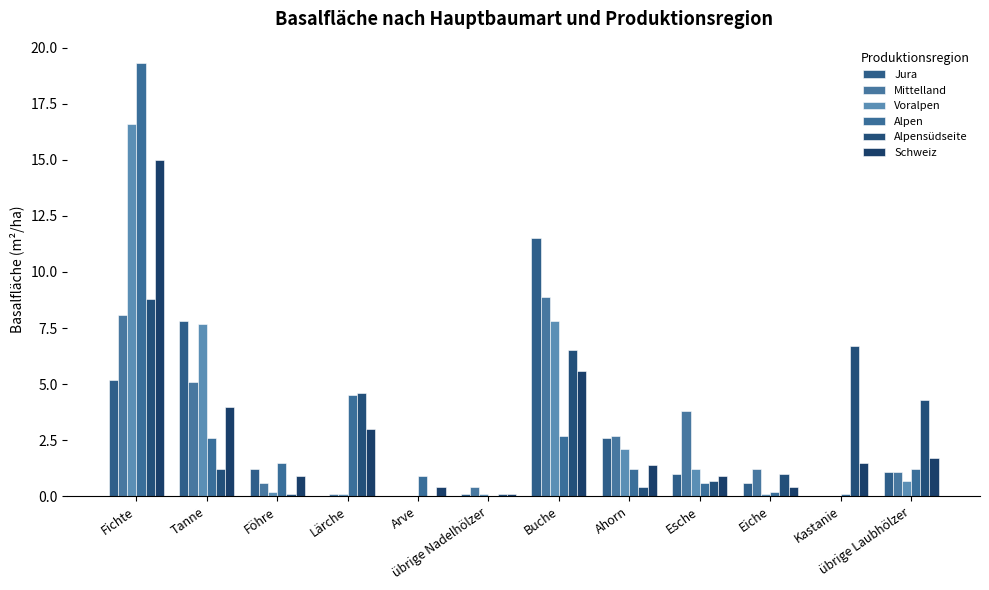

At how many categories does at least one series exceed 18?

1